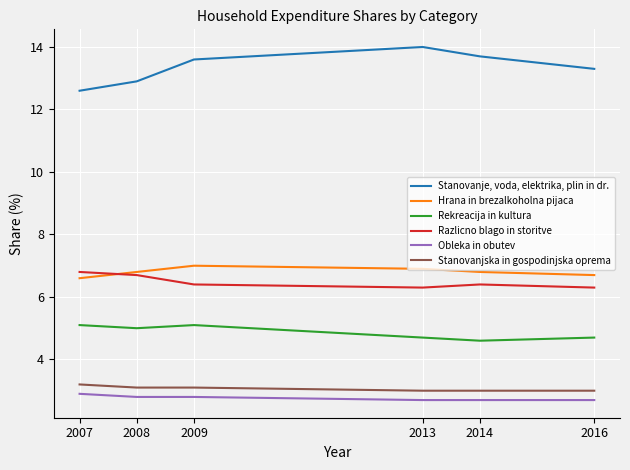

What is the maximum value shown in the chart?

14.0